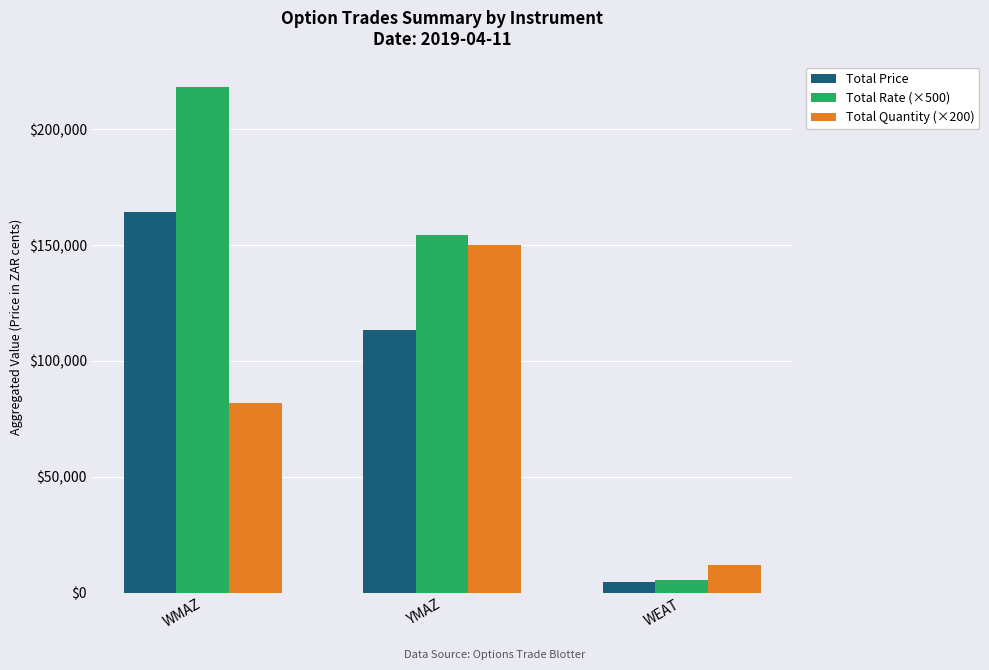

Which category has the lowest value across all series?

WEAT